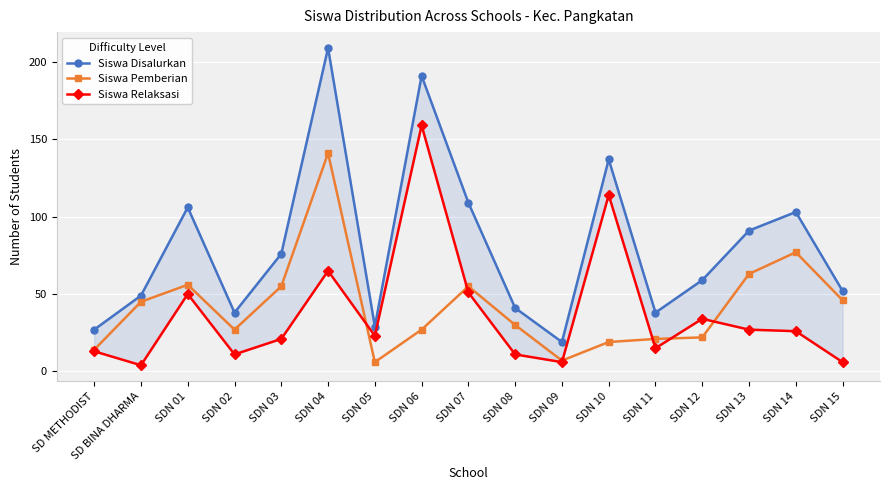

Between SDN 10 and SDN 15, which series saw the biggest shift?

Siswa Relaksasi